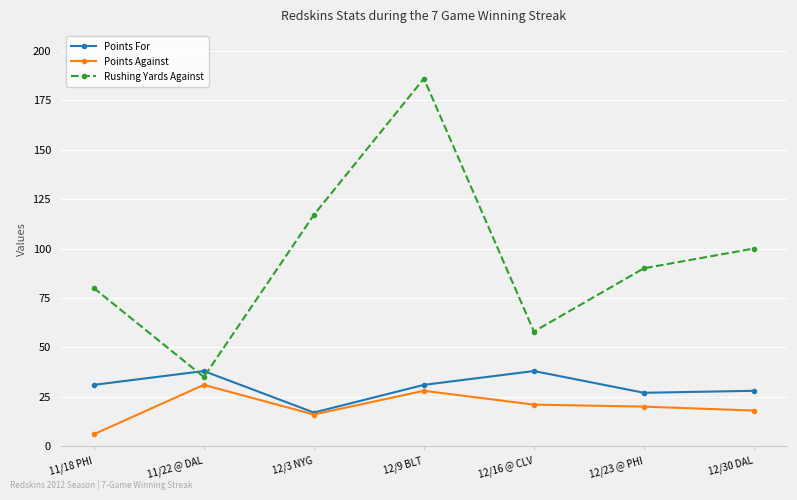

How many data points in Rushing Yards Against are less than 90?

3